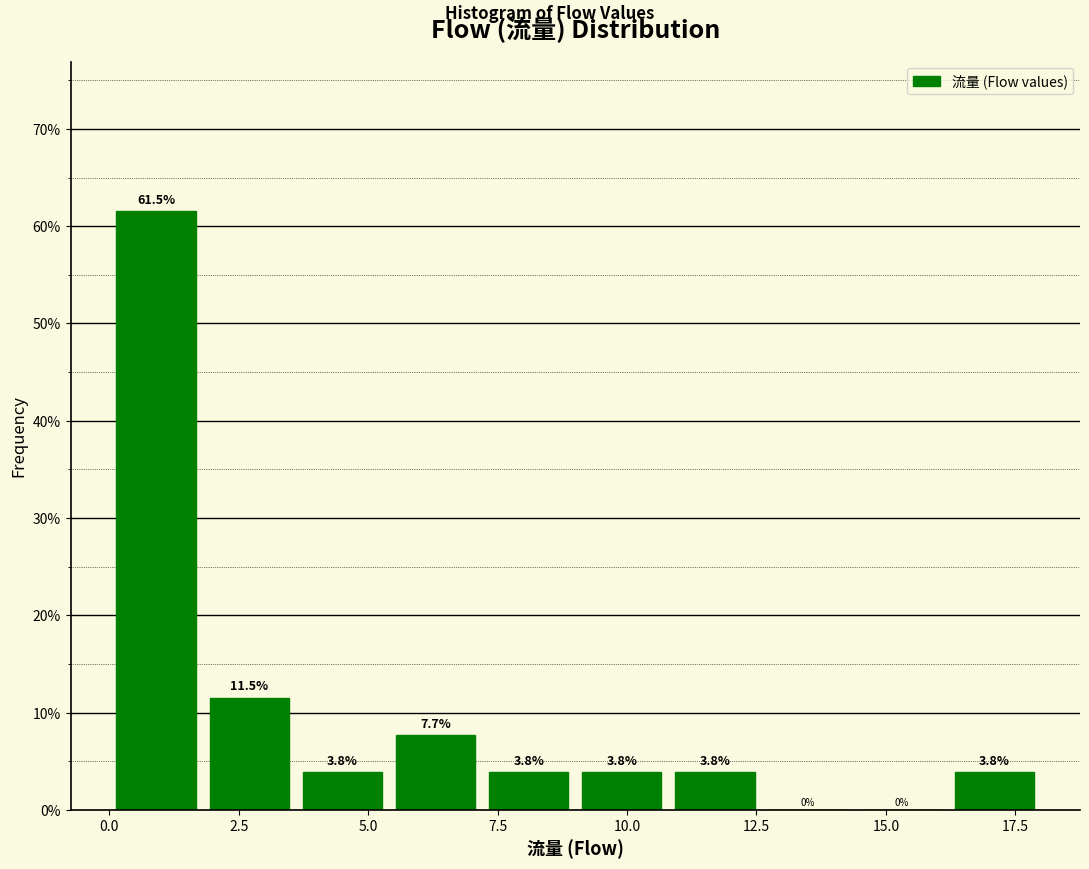

Read against the x-axis, roughly where is the centre of the tallest bar?

1.0